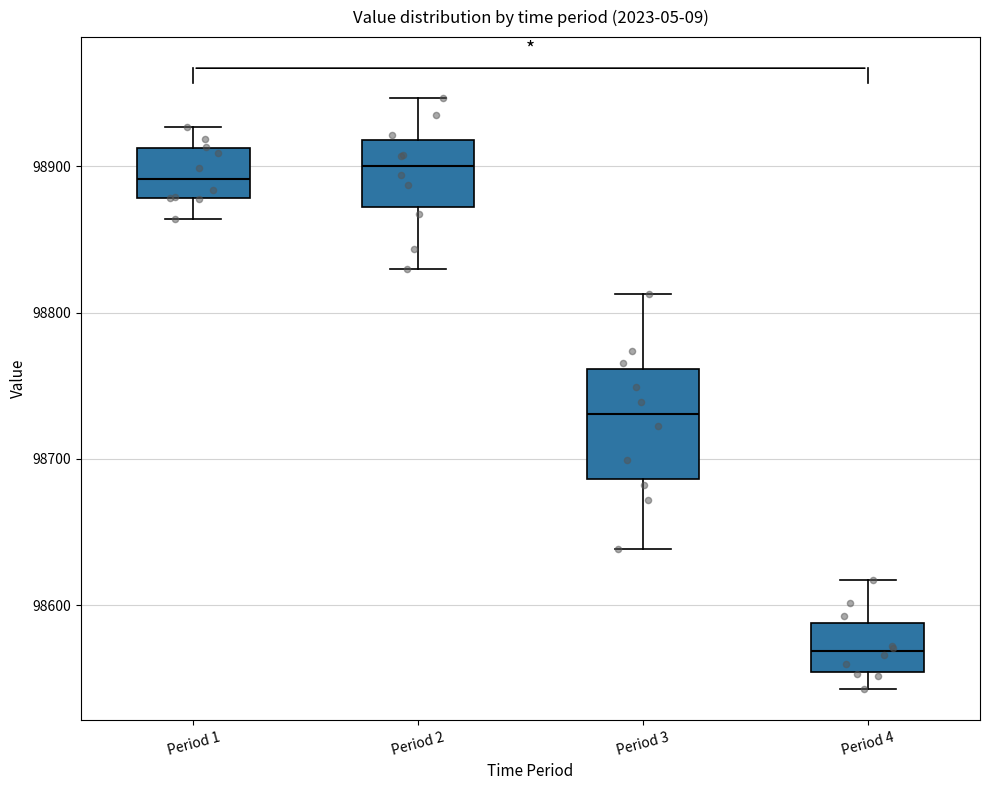

Reading left to right, transcribe this box plot: for each box, give where its median line is, the range the box spans, and where its two whiskers end, as read against the y-axis. The values are not printed on the chart, so give them approximately, as read against the axis.

Period 1: median 98890, box 98880 to 98910, whiskers 98860 to 98930
Period 2: median 98900, box 98870 to 98920, whiskers 98830 to 98950
Period 3: median 98730, box 98690 to 98760, whiskers 98640 to 98810
Period 4: median 98570, box 98550 to 98590, whiskers 98540 to 98620